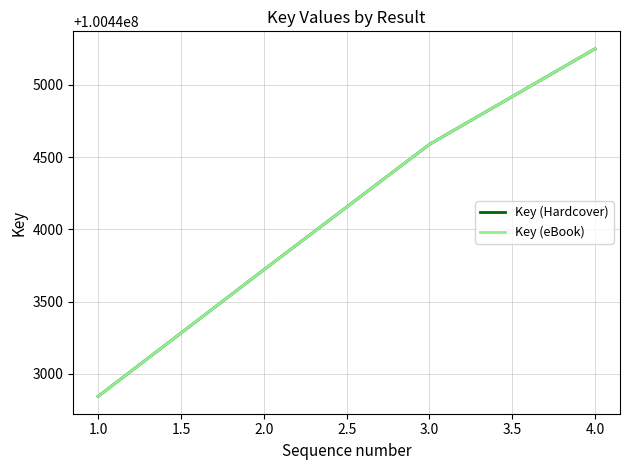

True or false: Key (Hardcover) has more than 0 points higher than both neighbors.

False